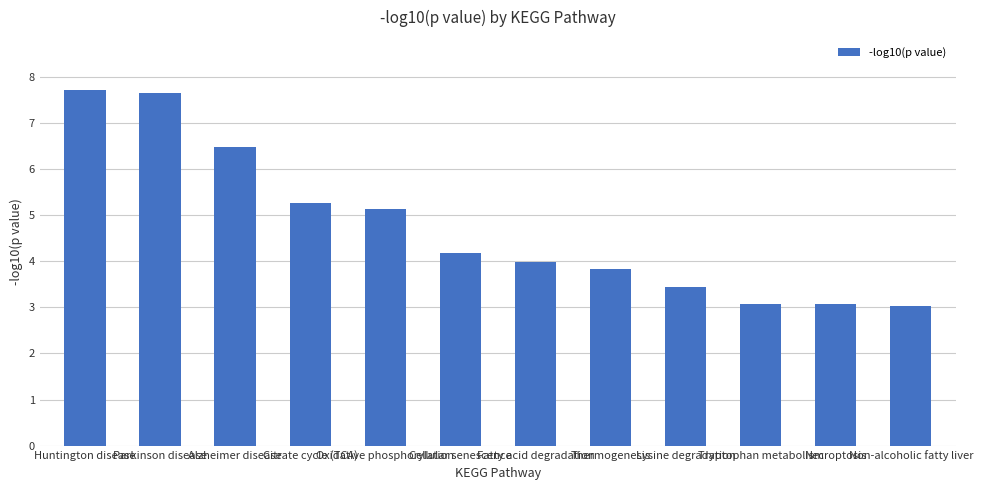

What is the value of the 3rd bar from the left?

6.5